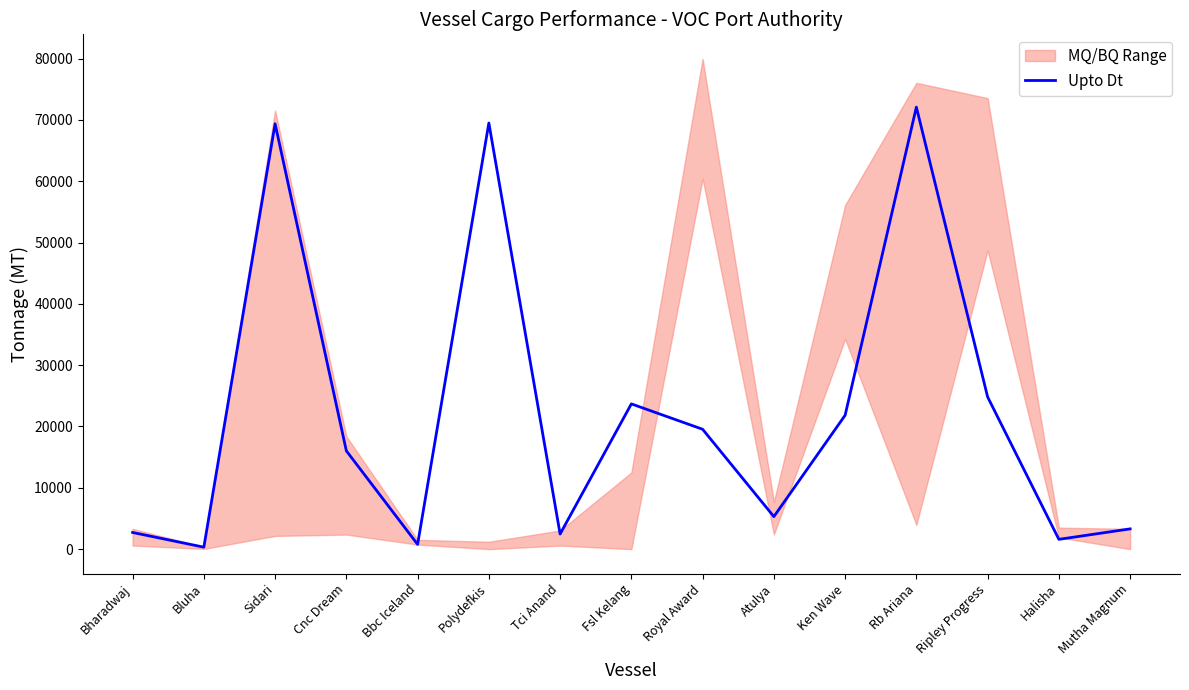

What is the label of the 4th point from the left?

Cnc Dream